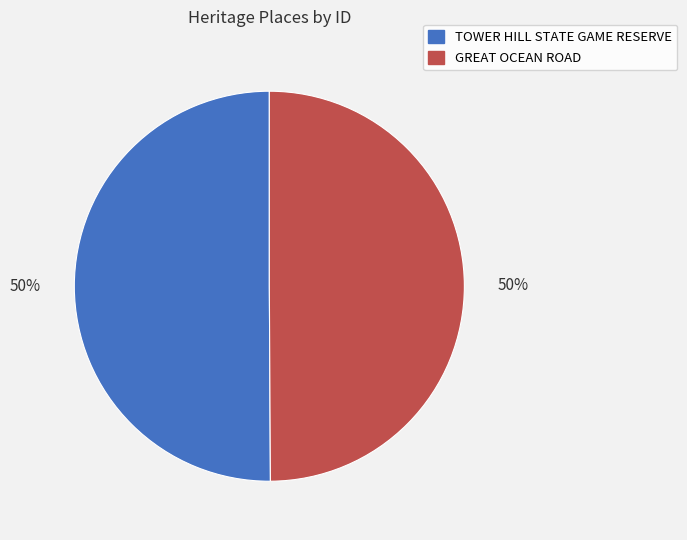

To the nearest percent, what is the combined percentage of GREAT OCEAN ROAD and TOWER HILL STATE GAME RESERVE?

100%